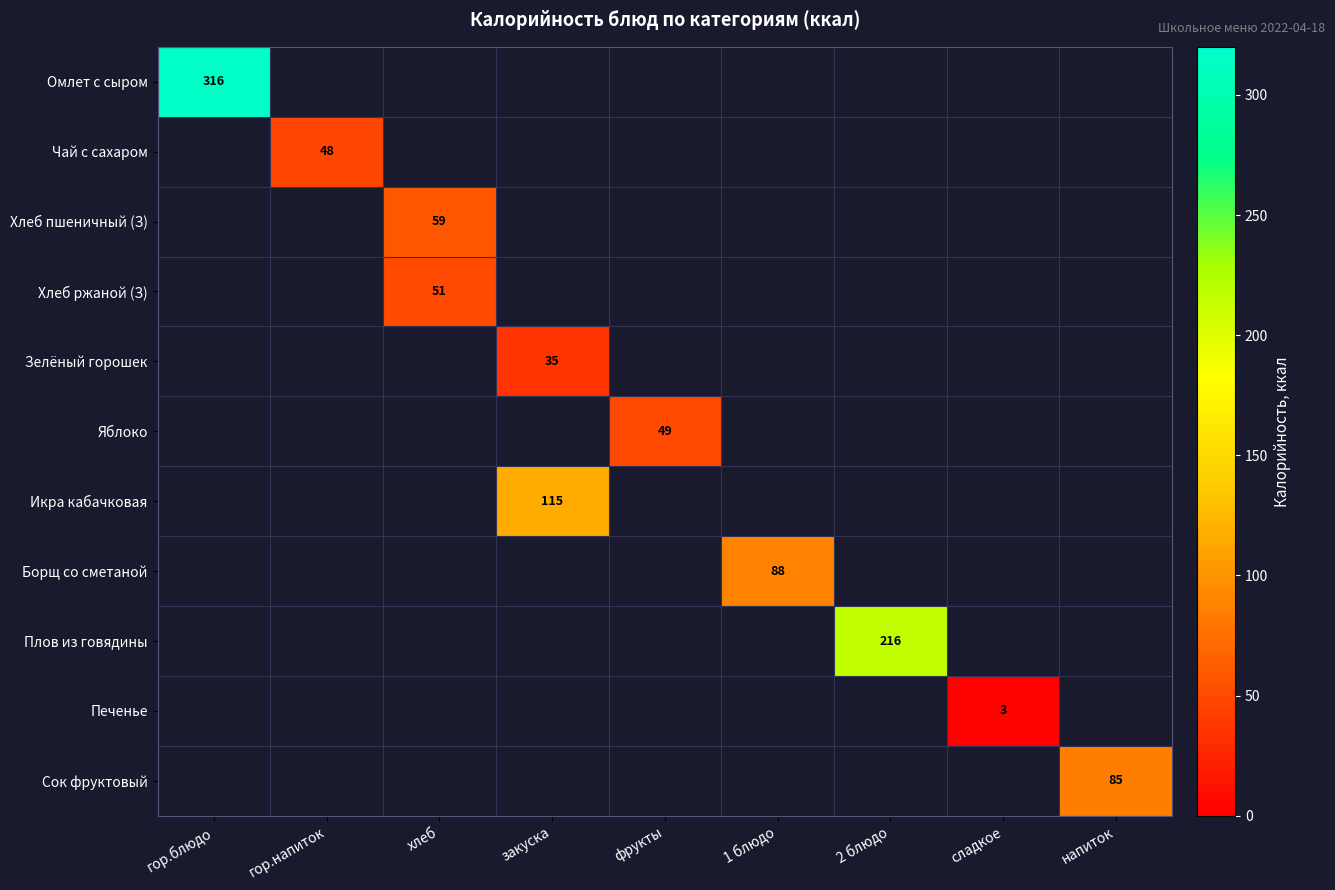

The Плов из говядины series shows 62 at 2 блюдо. True or false?

False